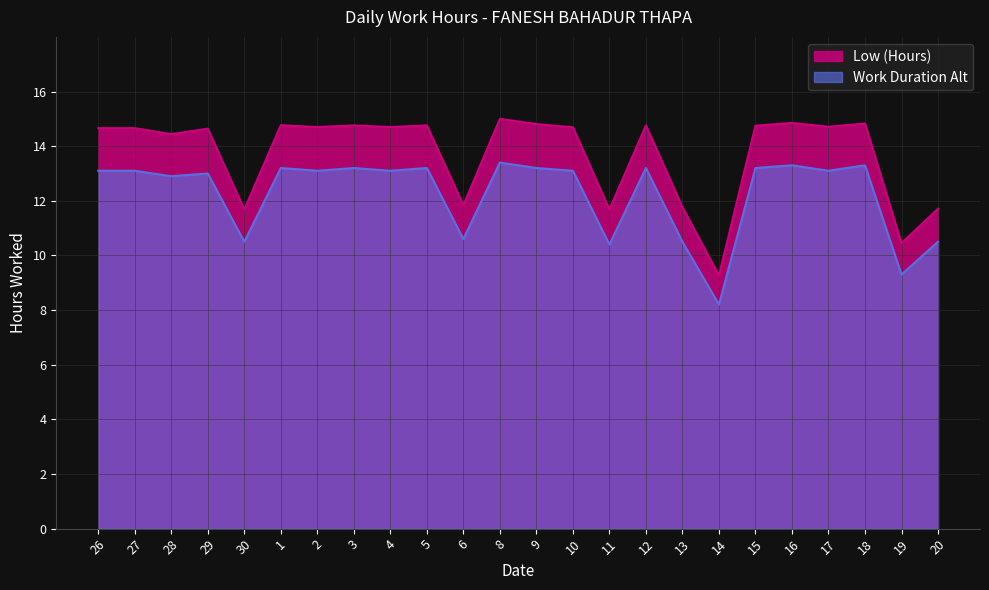

Which series has the largest range (max minus min)?

Low (Hours)